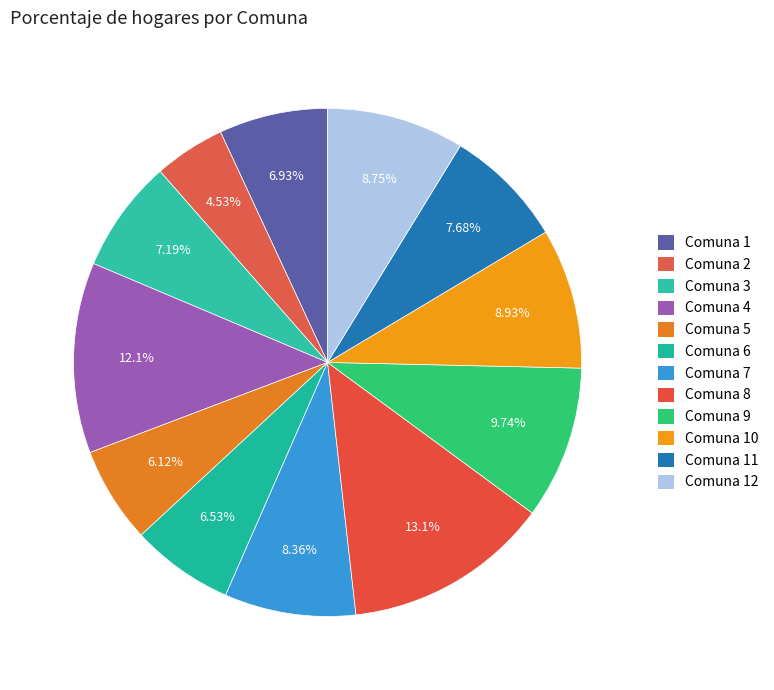

How many slices are in this pie chart?

12